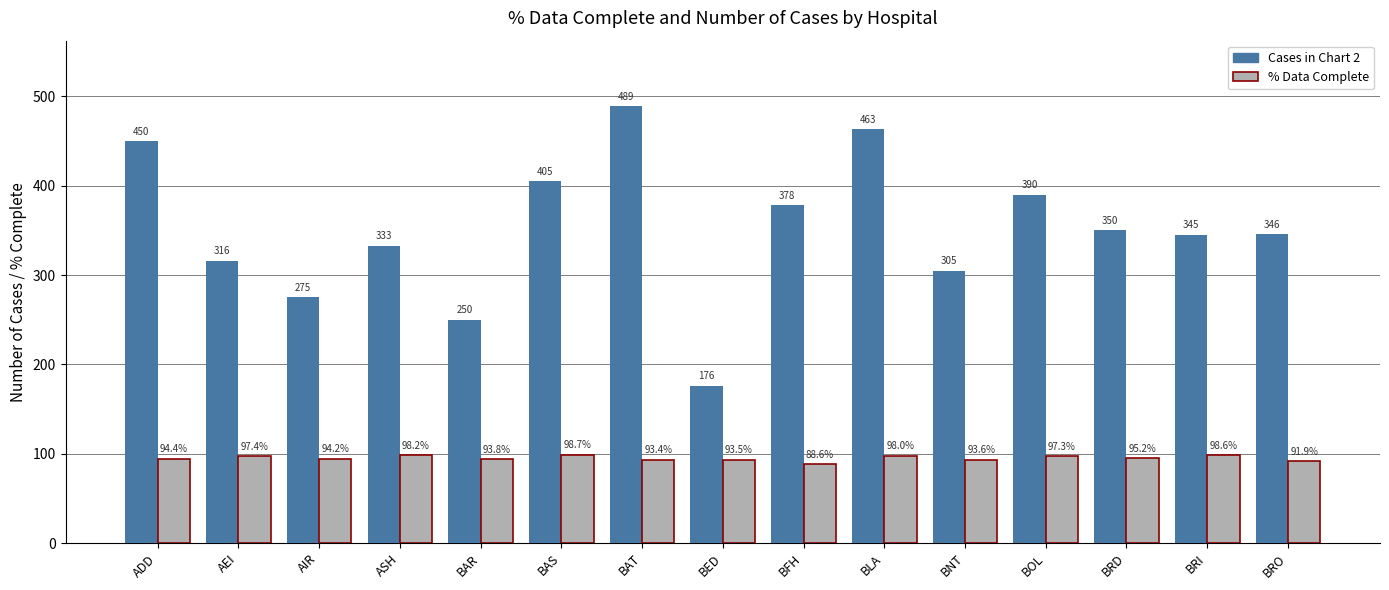

How many bars are there in each group?

2